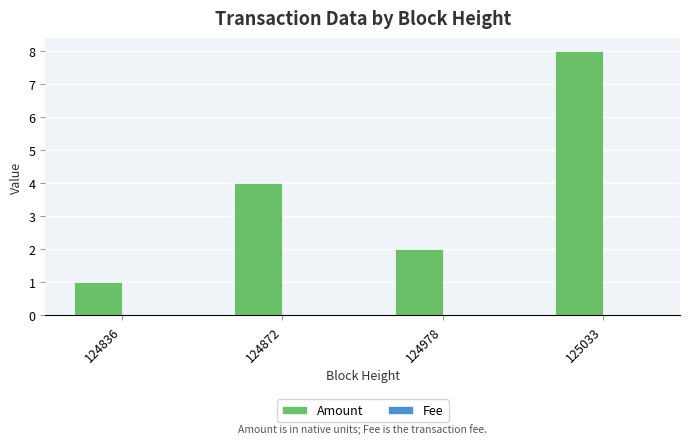

Which series has the largest total across all categories?

Amount